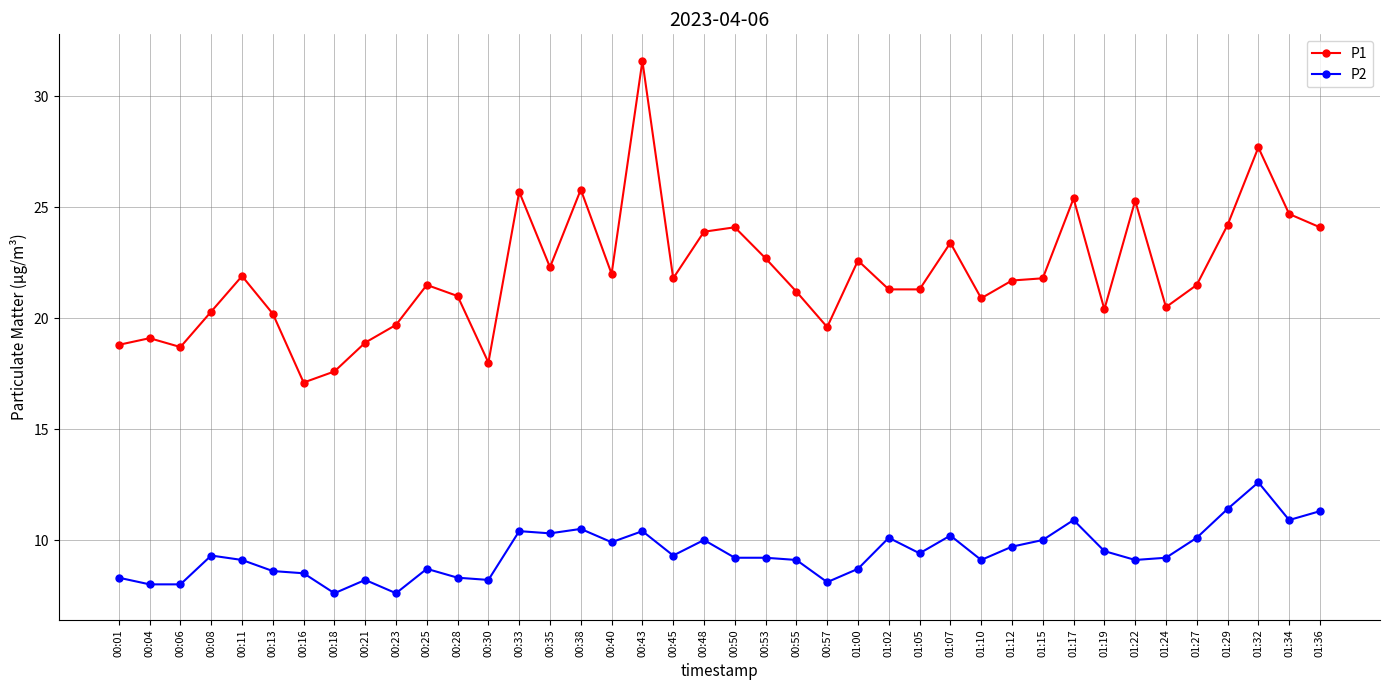

What is the value of the P2 point at the 22nd from the left?

9.2